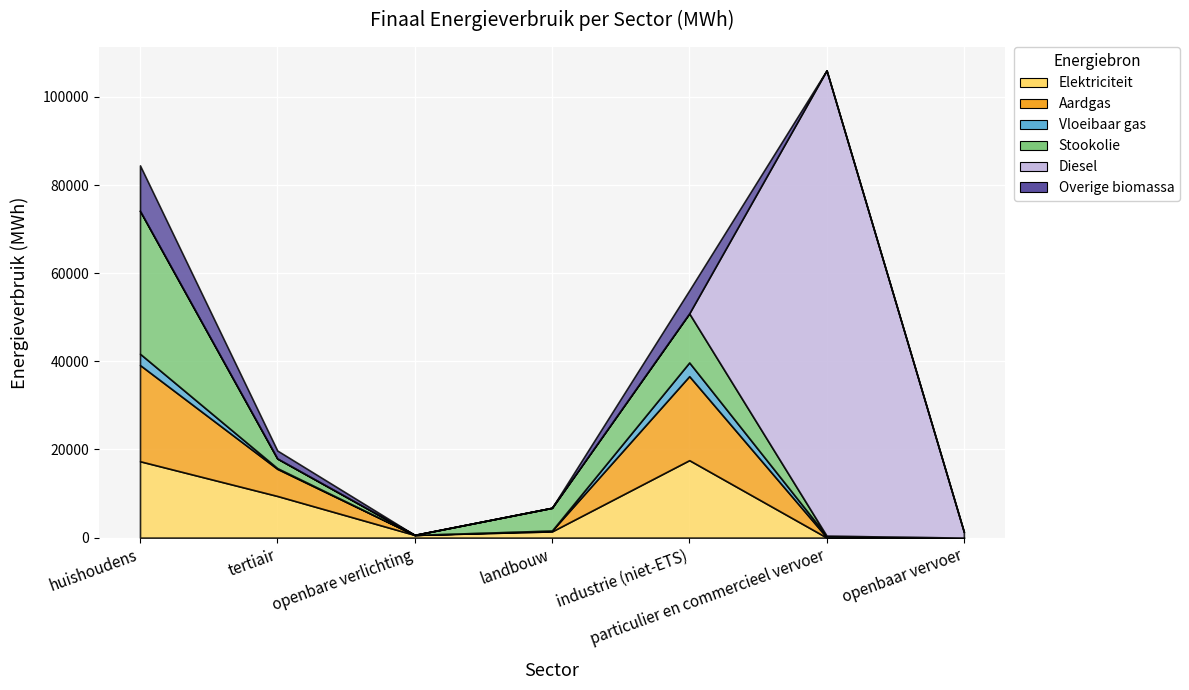

At which category does Aardgas reach its first local valley?

openbare verlichting